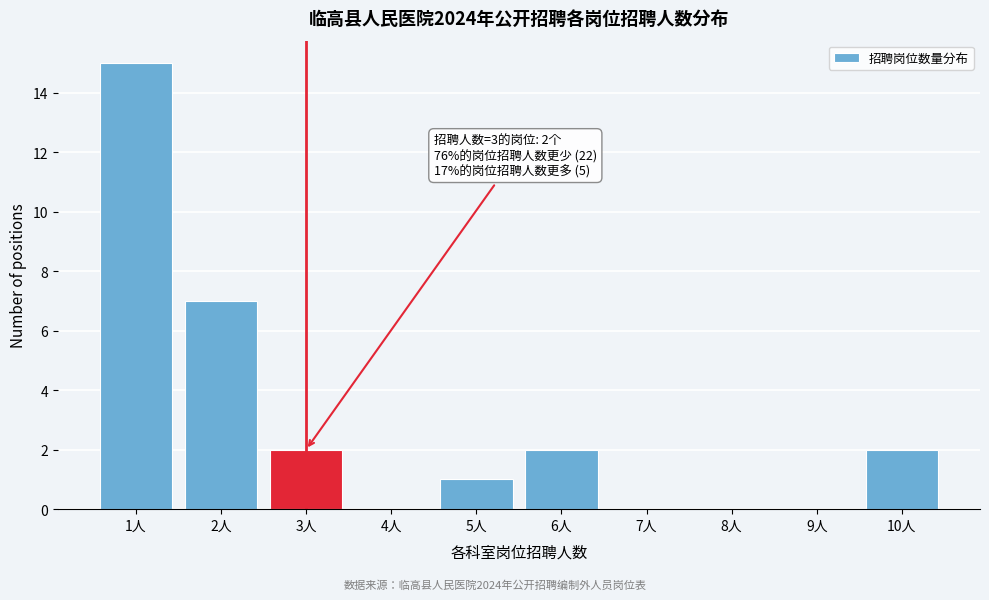

Reading left to right, transcribe all the data shown in this chart.

1人=15	2人=7	3人=2	4人=0	5人=1	6人=2	7人=0	8人=0	9人=0	10人=2